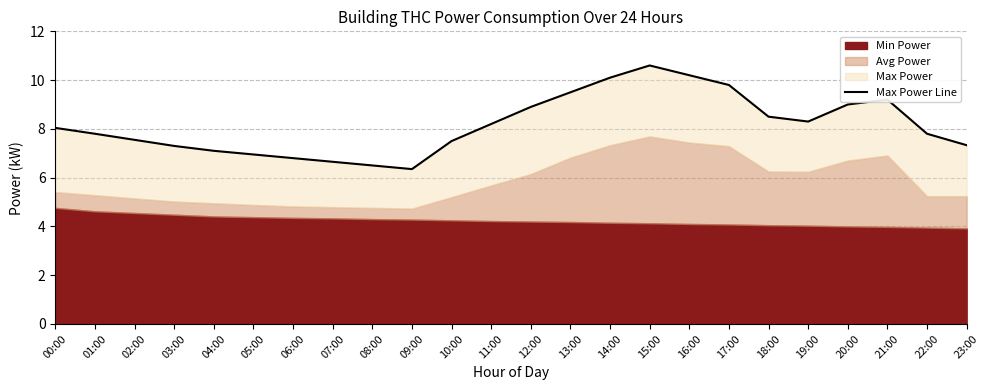

Which label corresponds to the smallest value in the chart?

09:00